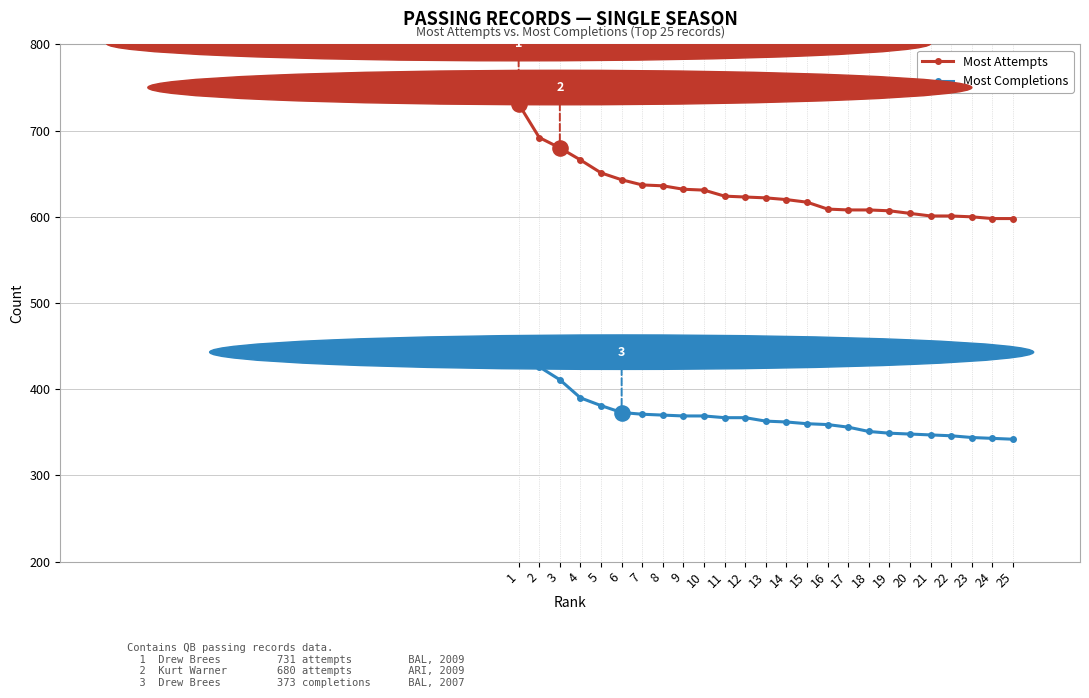

What are all the series names shown in the legend?

Most Attempts, Most Completions